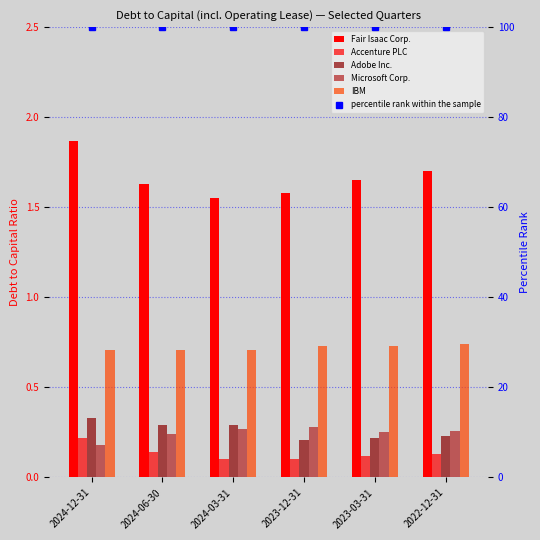

Reading left to right, what are all the values shown in this chart?

Fair Isaac Corp.: 2024-12-31=1.9	2024-06-30=1.6	2024-03-31=1.6	2023-12-31=1.6	2023-03-31=1.6	2022-12-31=1.7
Accenture PLC: 2024-12-31=0.2	2024-06-30=0.1	2024-03-31=0.1	2023-12-31=0.1	2023-03-31=0.1	2022-12-31=0.1
Adobe Inc.: 2024-12-31=0.3	2024-06-30=0.3	2024-03-31=0.3	2023-12-31=0.2	2023-03-31=0.2	2022-12-31=0.2
Microsoft Corp.: 2024-12-31=0.2	2024-06-30=0.2	2024-03-31=0.3	2023-12-31=0.3	2023-03-31=0.2	2022-12-31=0.3
IBM: 2024-12-31=0.7	2024-06-30=0.7	2024-03-31=0.7	2023-12-31=0.7	2023-03-31=0.7	2022-12-31=0.7
percentile rank within the sample: 2024-12-31=100.0	2024-06-30=100.0	2024-03-31=100.0	2023-12-31=100.0	2023-03-31=100.0	2022-12-31=100.0